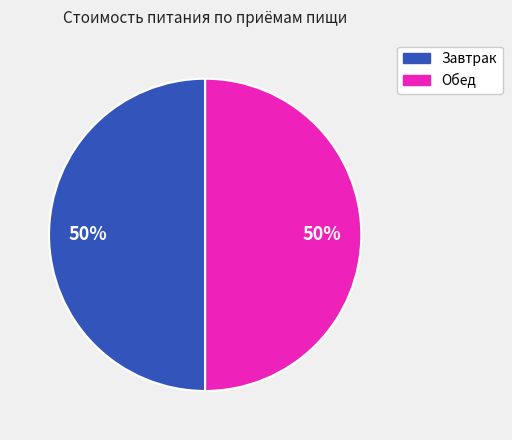

To the nearest percent, what is the average slice percentage?

50%